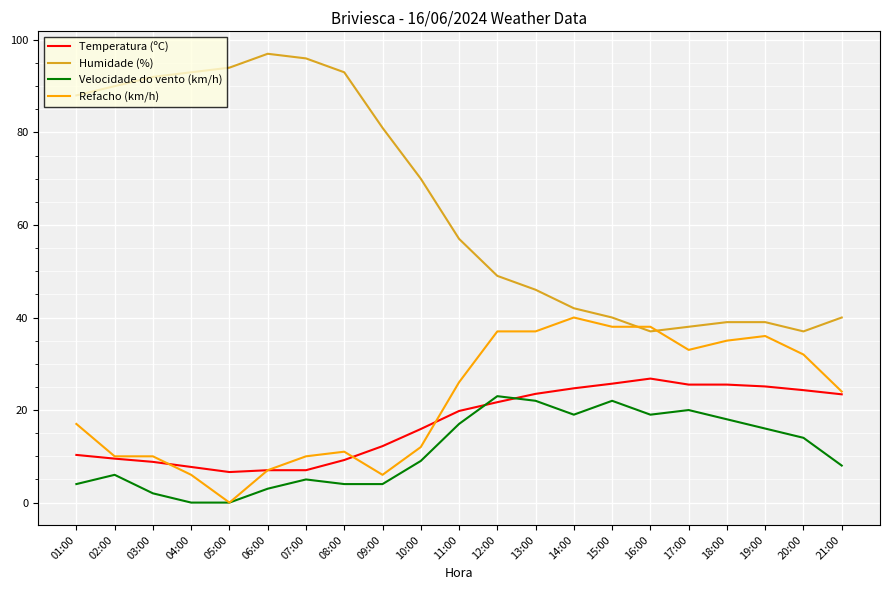

Which series changed the most between 06:00 and 10:00?

Humidade (%)